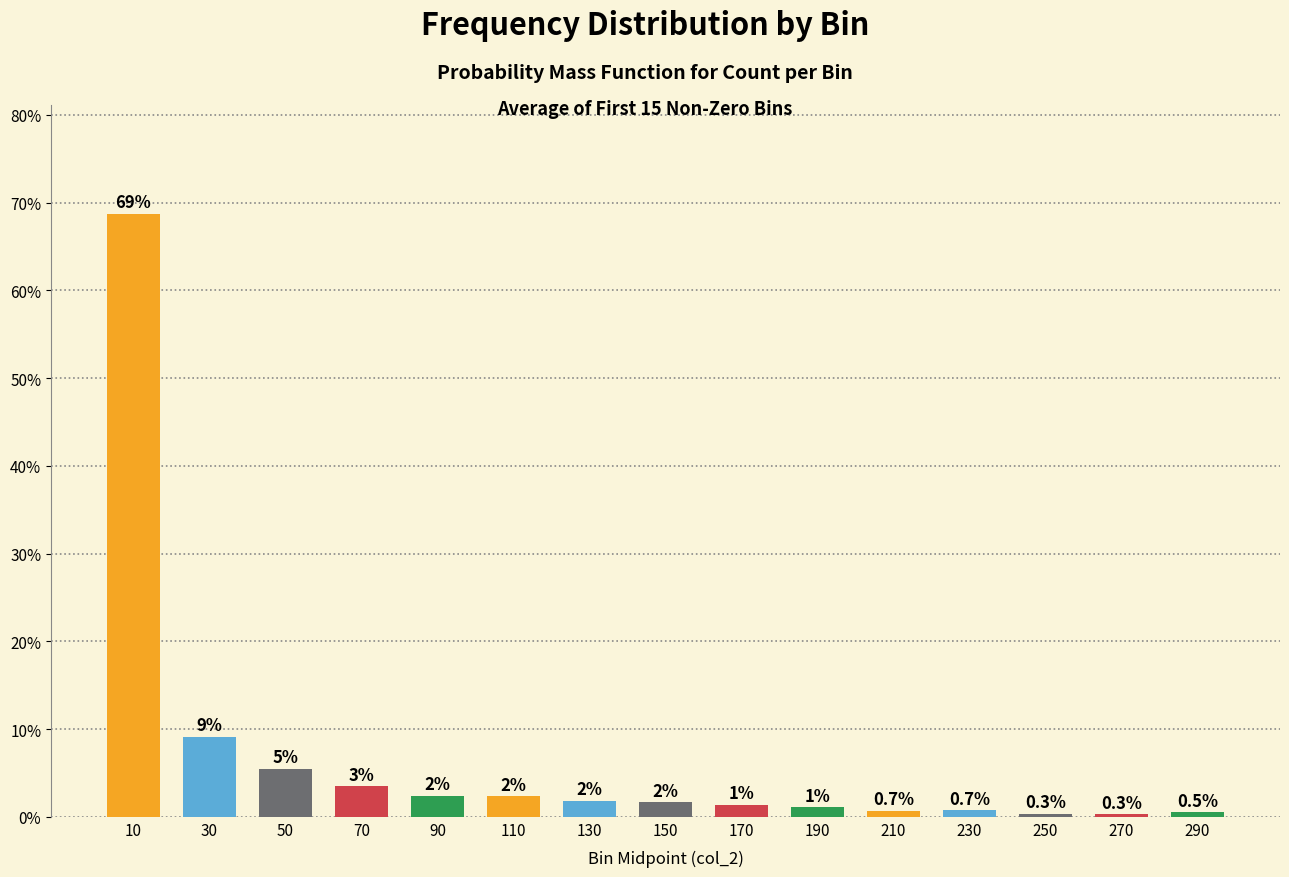

Reading left to right, extract all data points from this chart.

10=68.8	30=9.1	50=5.4	70=3.5	90=2.4	110=2.3	130=1.9	150=1.7	170=1.4	190=1.1	210=0.7	230=0.7	250=0.3	270=0.3	290=0.5